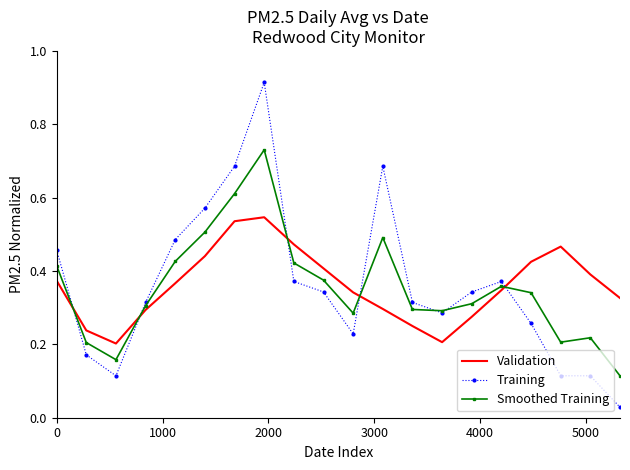

Which series has the largest range (max minus min)?

Training